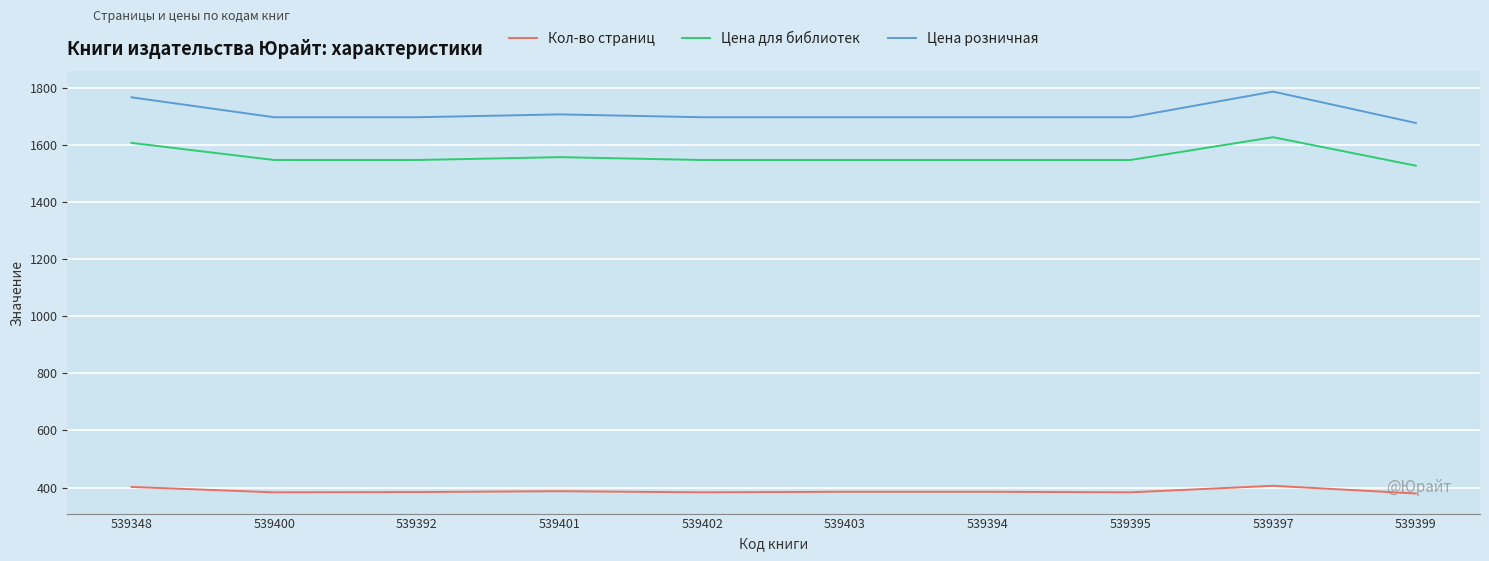

How many Цена для библиотек values are between 1549 and 1559?

7